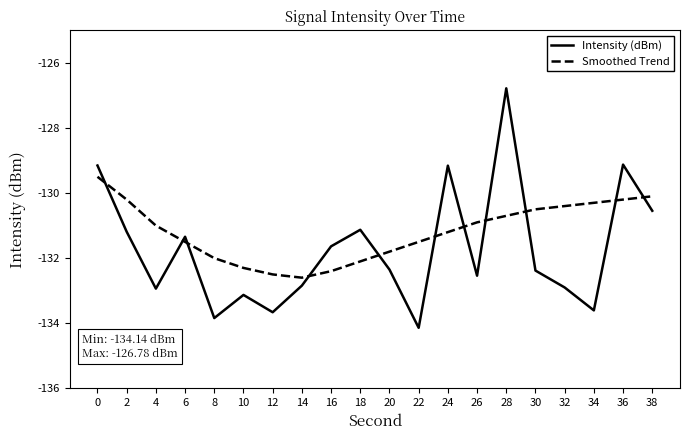

Rank the series by their average value, from lowest to highest.

Intensity (dBm), Smoothed Trend